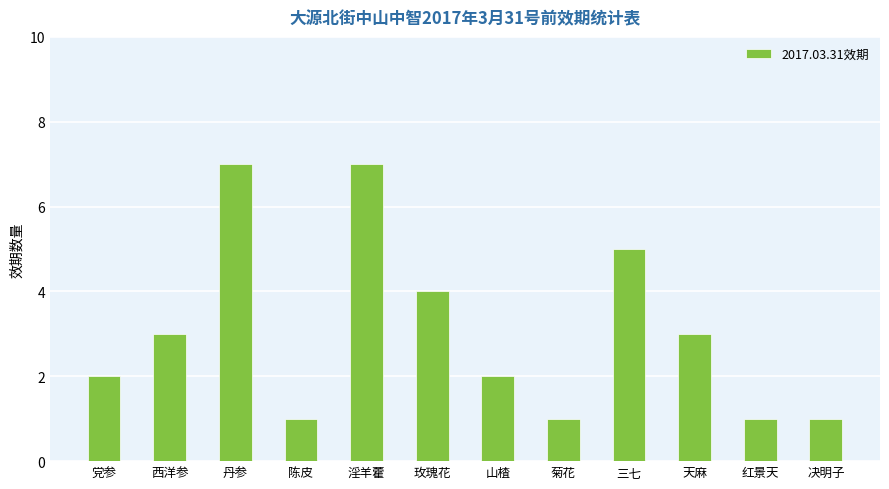

Reading left to right, transcribe all the data shown in this chart.

党参=2	西洋参=3	丹参=7	陈皮=1	淫羊藿=7	玫瑰花=4	山楂=2	菊花=1	三七=5	天麻=3	红景天=1	决明子=1